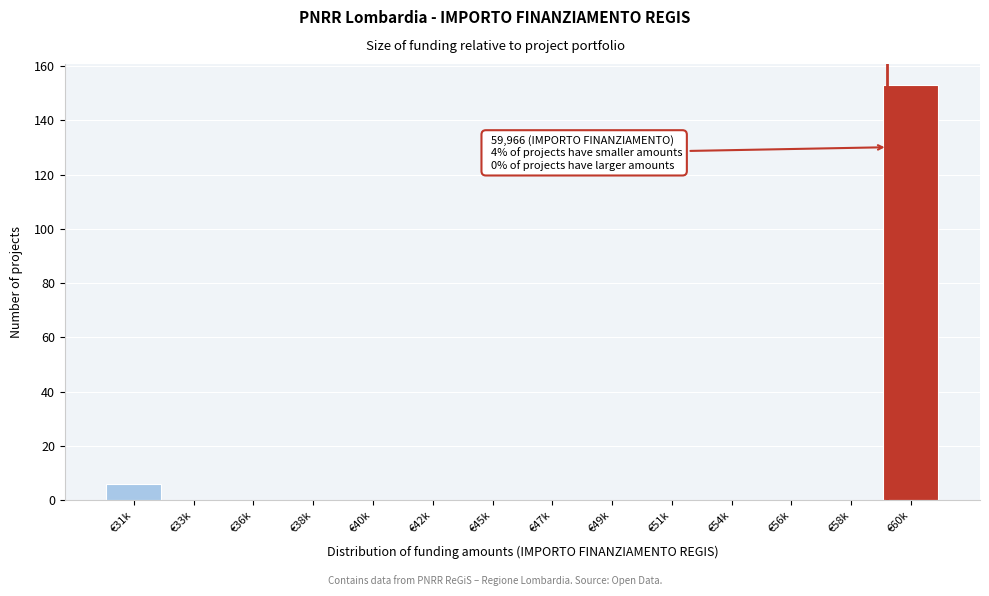

Reading left to right, transcribe all the data shown in this chart.

€31k=6	€33k=0	€36k=0	€38k=0	€40k=0	€42k=0	€45k=0	€47k=0	€49k=0	€51k=0	€54k=0	€56k=0	€58k=0	€60k=153